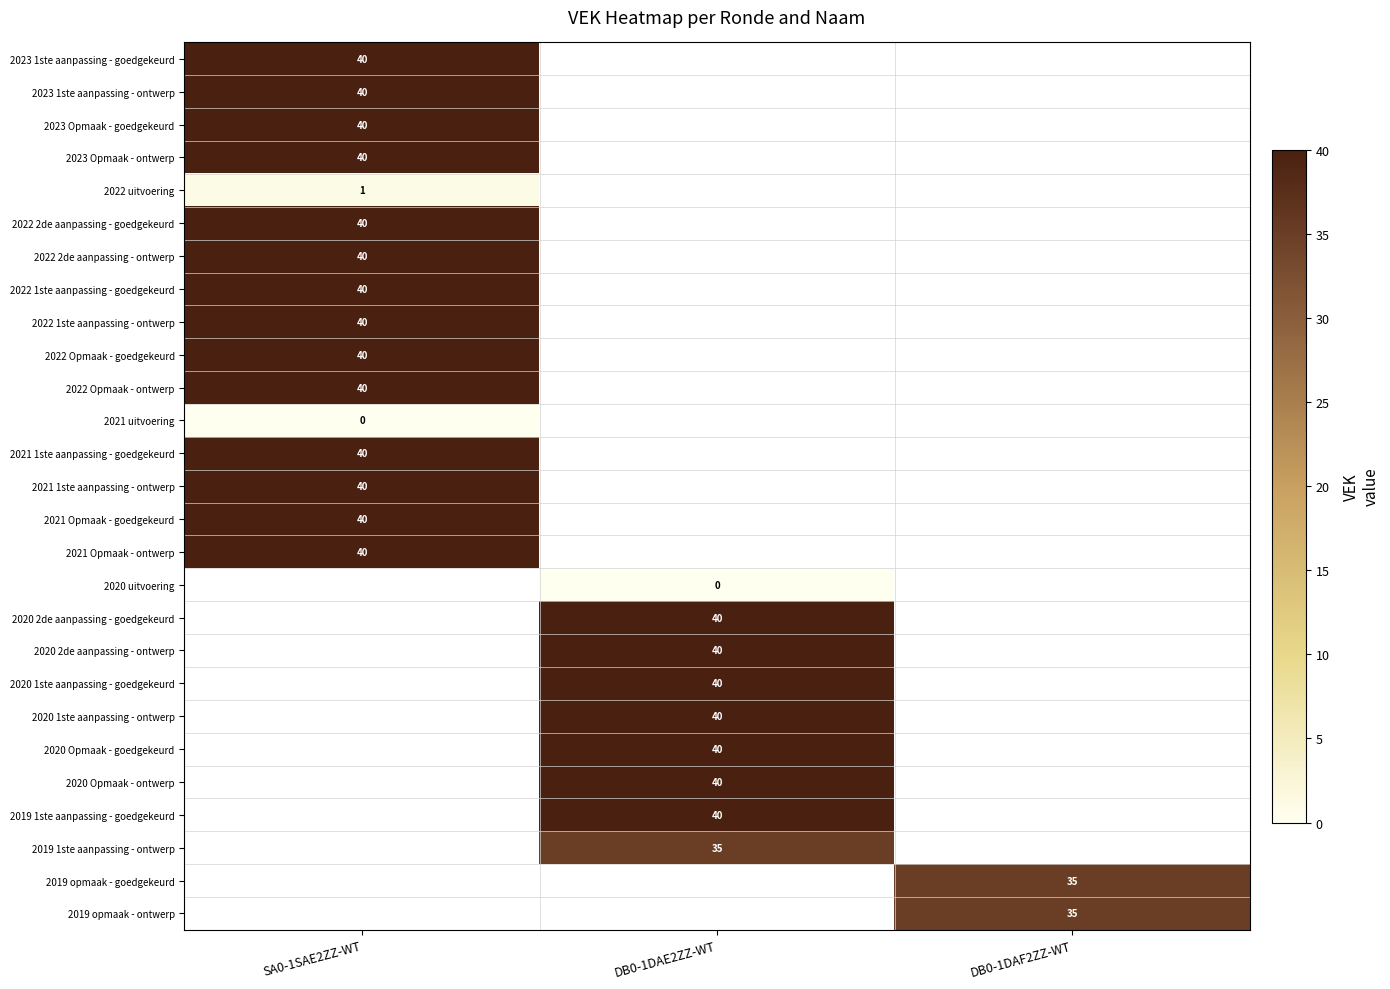

At which label does 2021 uitvoering reach its peak?

SA0-1SAE2ZZ-WT